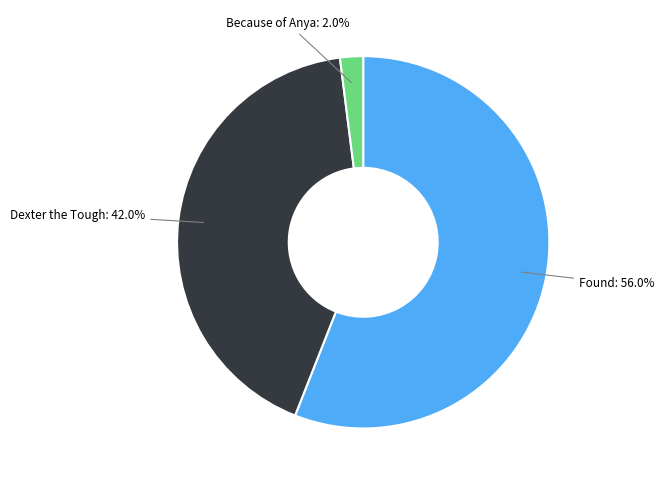

To the nearest percent, what is the difference between the largest and smallest slice percentages?

54%